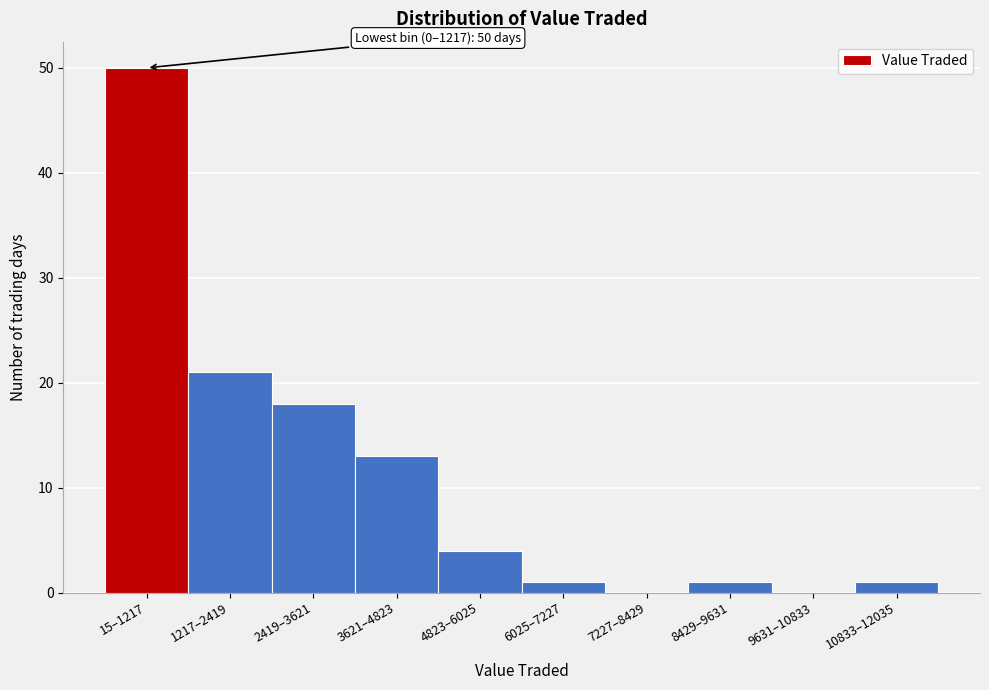

Reading left to right, extract all data points from this chart.

15–1217=50	1217–2419=21	2419–3621=18	3621–4823=13	4823–6025=4	6025–7227=1	7227–8429=0	8429–9631=1	9631–10833=0	10833–12035=1